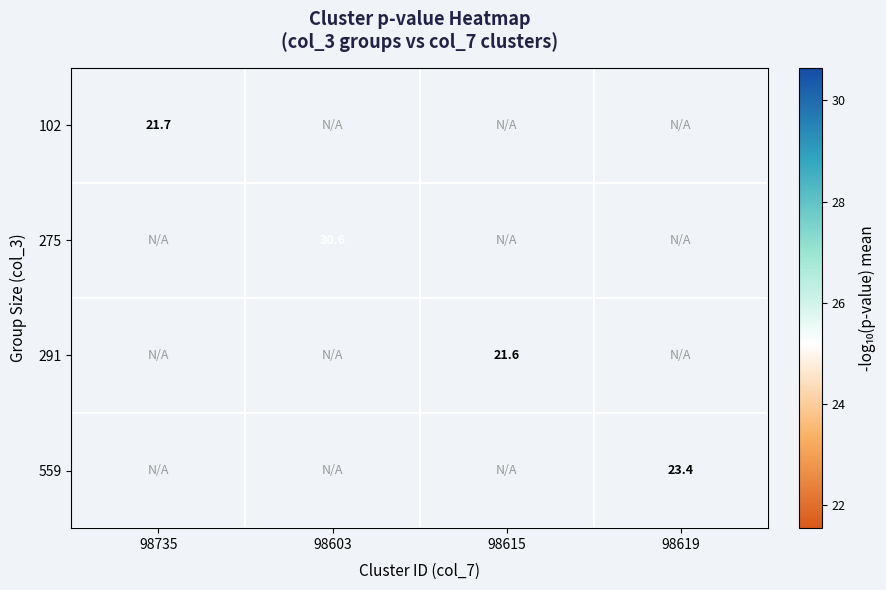

Between 98615 and 98735, which is larger?

98735